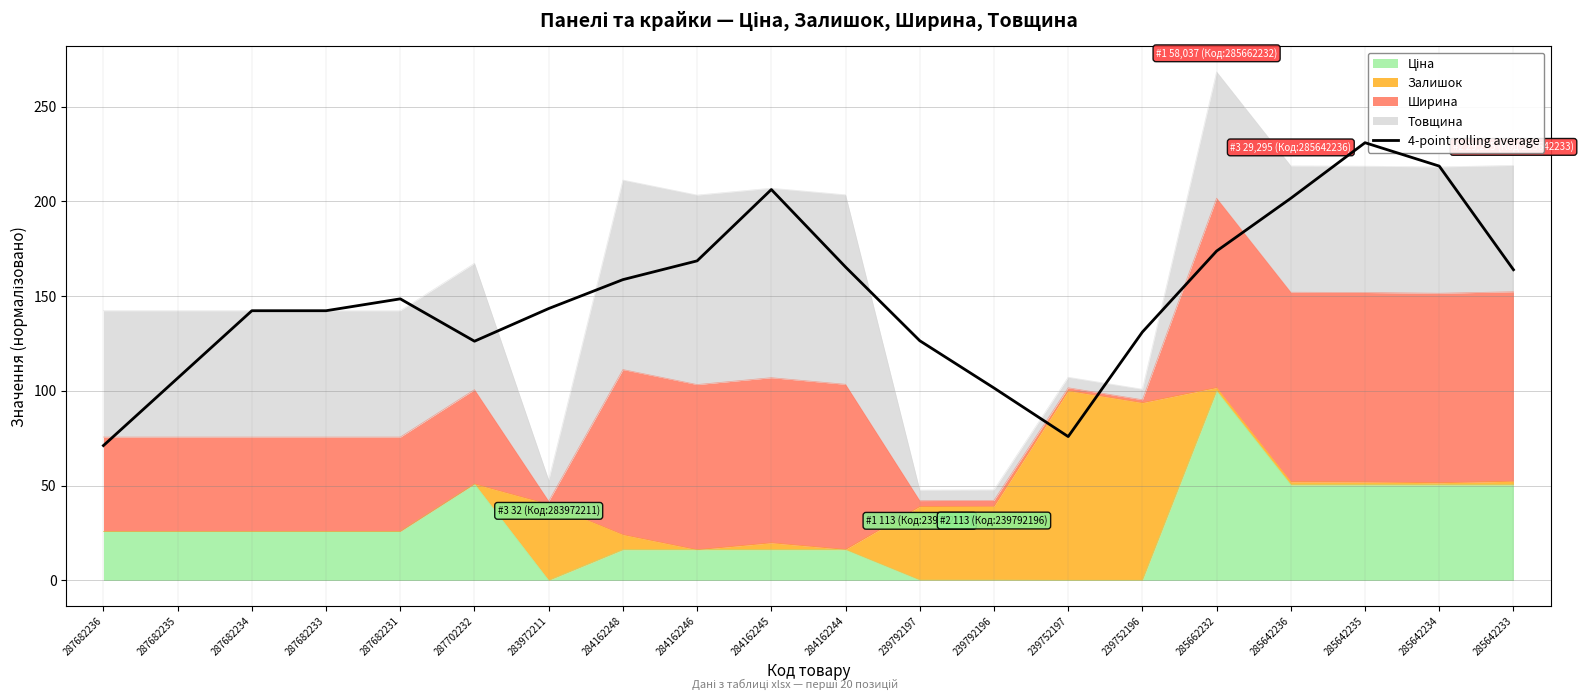

What is the change in value from 285642236 to 285642235?

+29.3